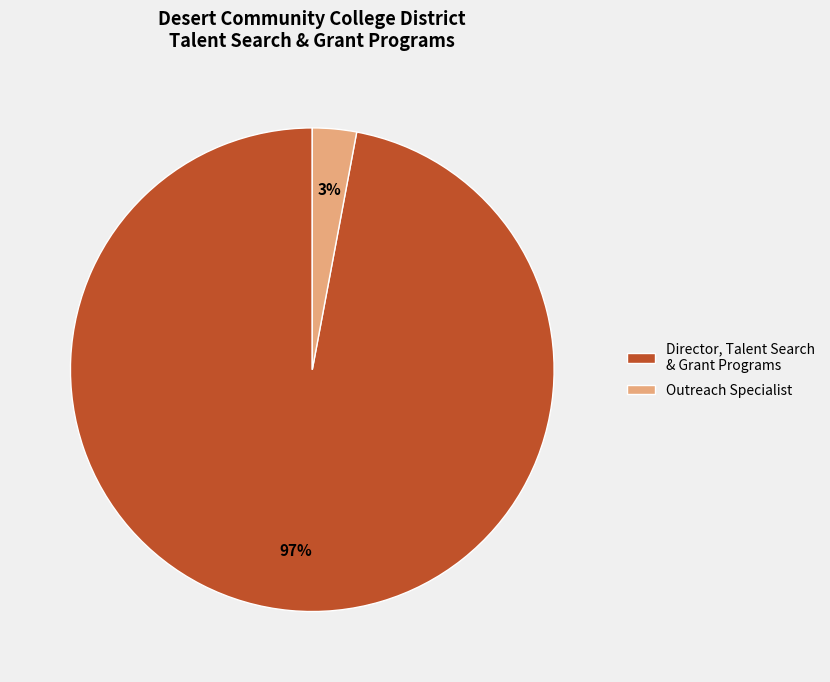

The Director, Talent Search & Grant Programs slice represents 88% of the pie. True or false?

False